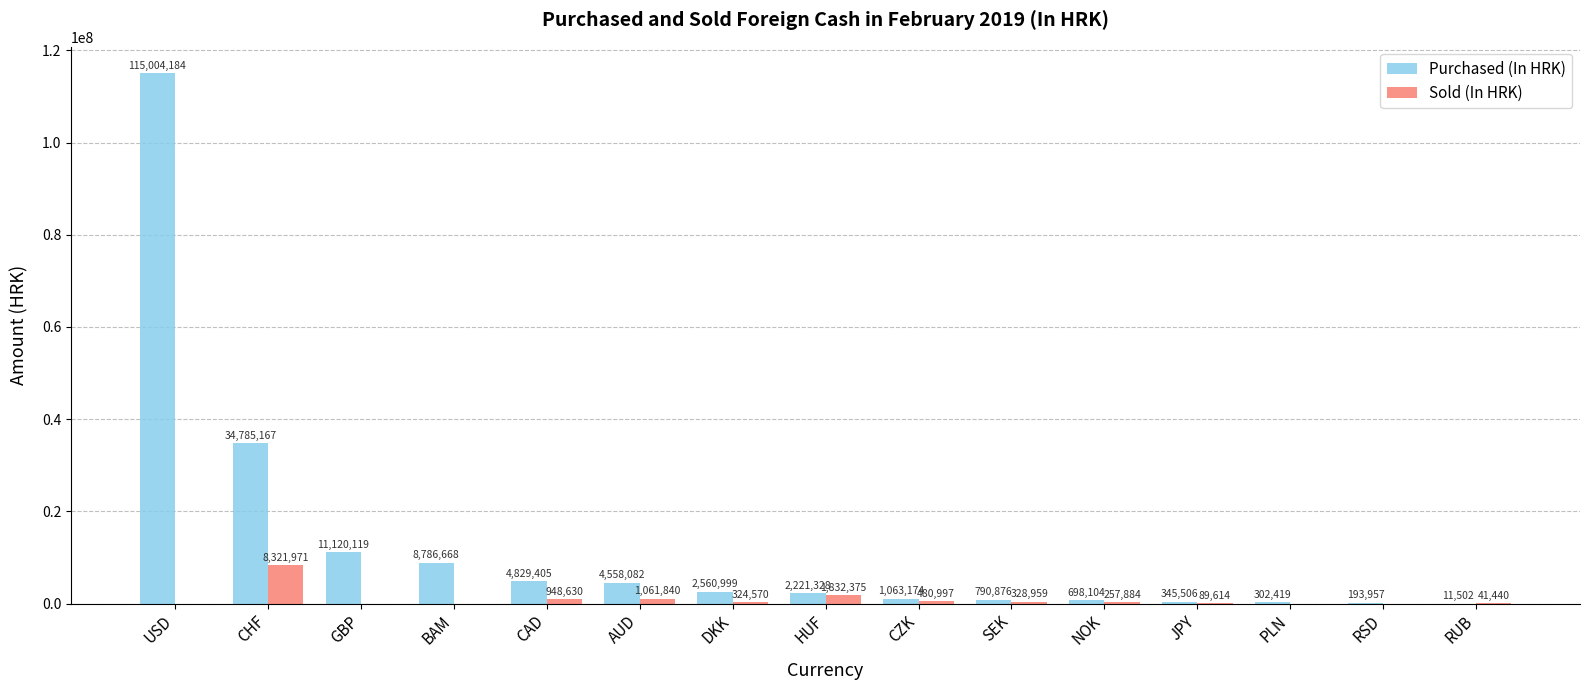

Reading left to right, extract all data points from this chart.

Purchased (In HRK): USD=115004184	CHF=34785167	GBP=11120119	BAM=8786668	CAD=4829405	AUD=4558082	DKK=2560999	HUF=2221328	CZK=1063174	SEK=790876	NOK=698104	JPY=345506	PLN=302419	RSD=193957	RUB=11502
Sold (In HRK): USD=0	CHF=8321971	GBP=0	BAM=0	CAD=948630	AUD=1061840	DKK=324570	HUF=1832375	CZK=480997	SEK=328959	NOK=257884	JPY=89614	PLN=0	RSD=0	RUB=41440